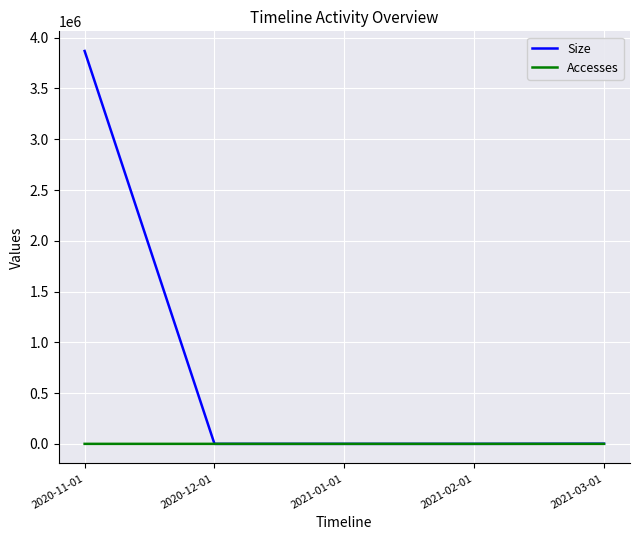

What is the highest value of the Size series?

3869193